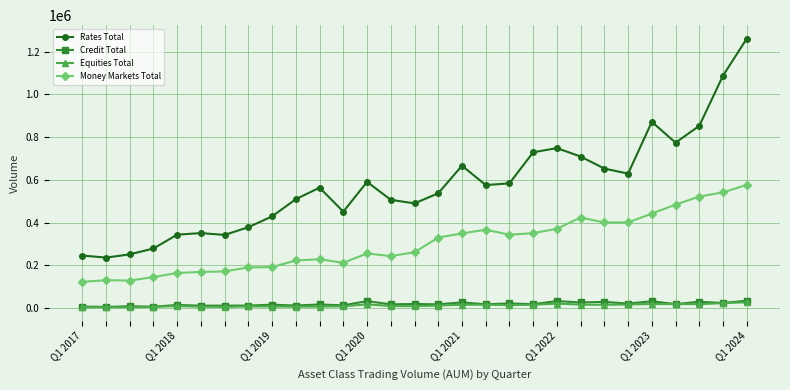

What is the difference between the second highest and minimum values in the Equities Total series?

19512